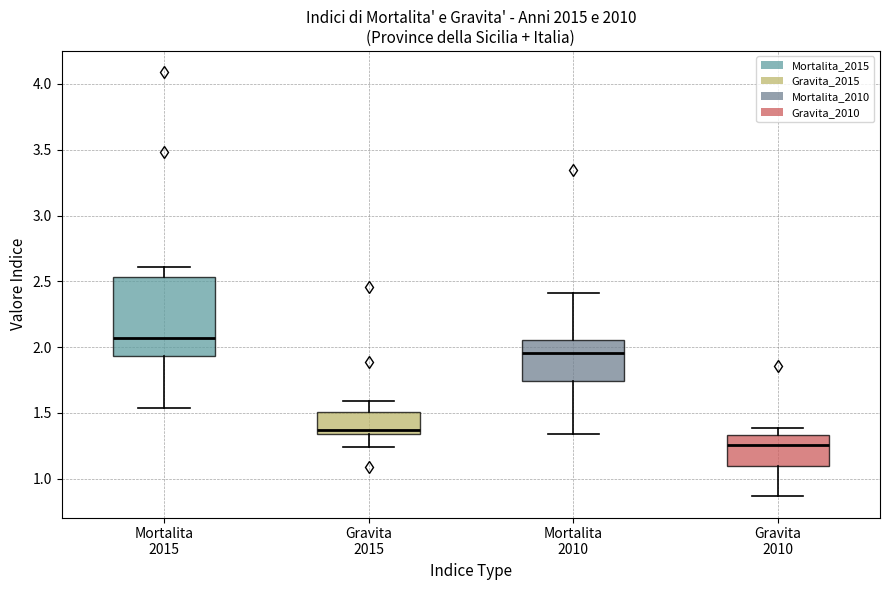

Where does the lower whisker of the box for Mortalita 2010 end on the y-axis? The values are not printed on the chart, so give them approximately, as read against the axis.

1.35